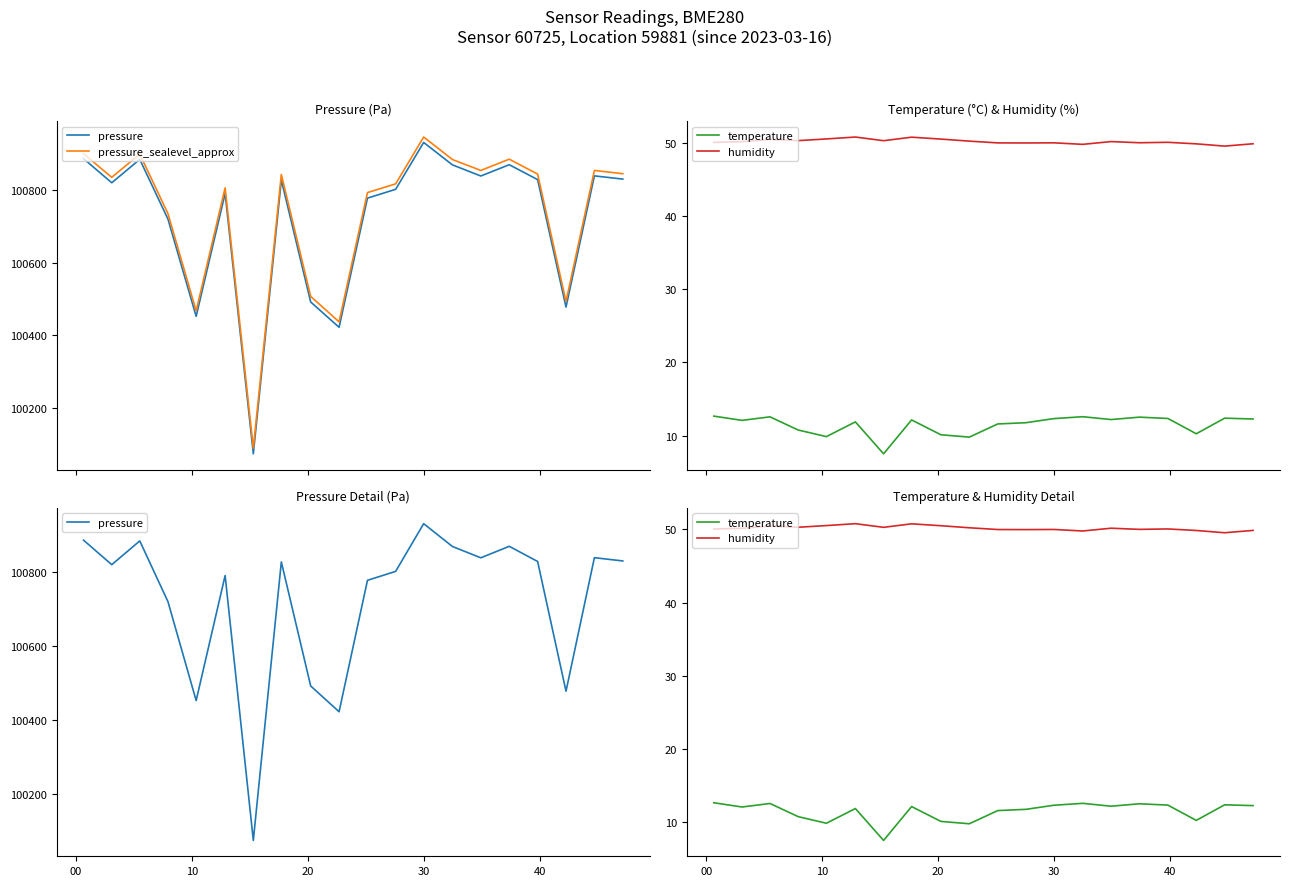

At which category is the sum across all series the highest?

30